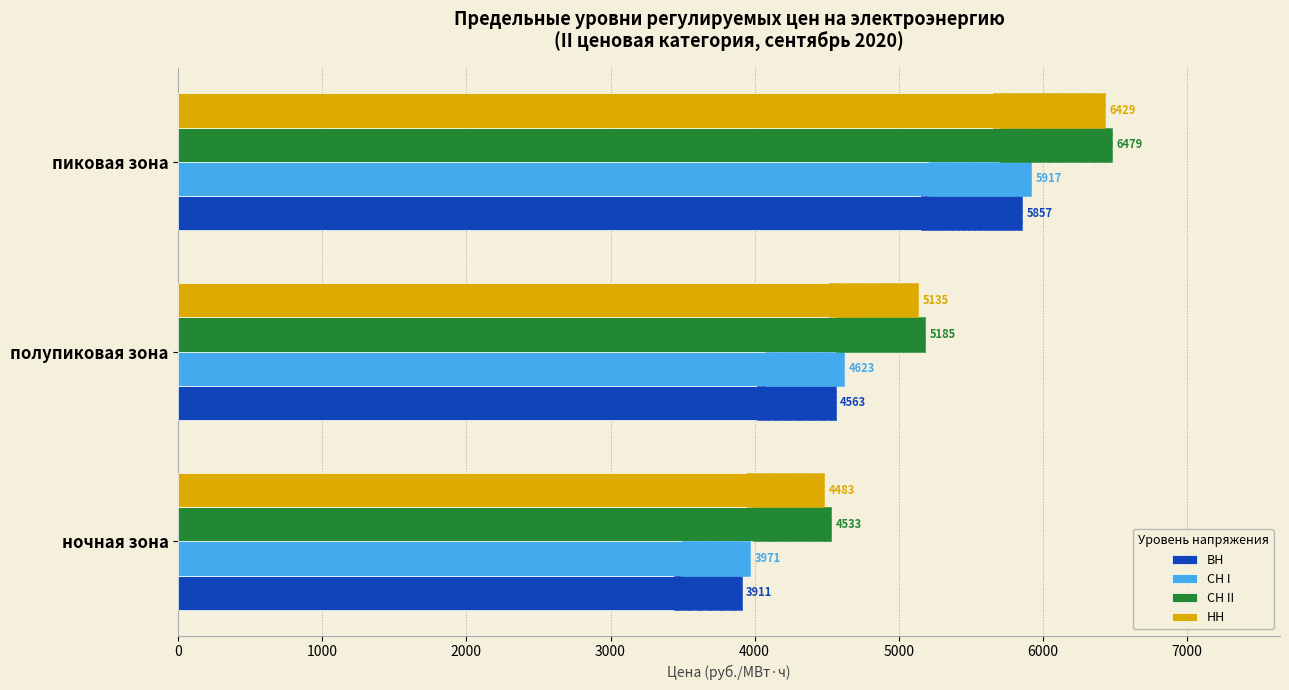

Which series has the largest total across all categories?

СН II